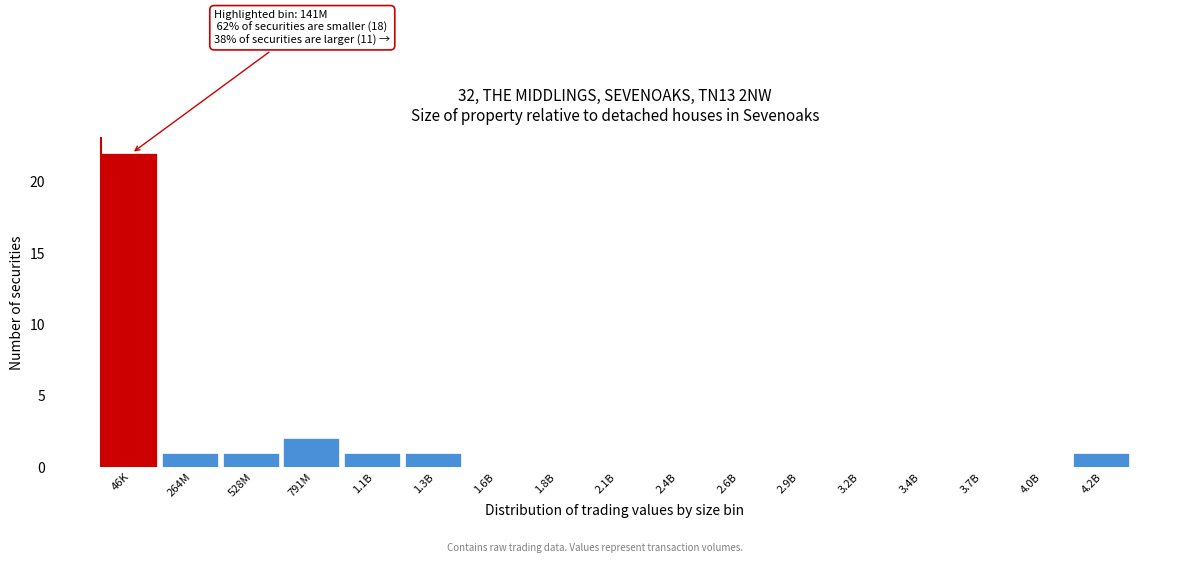

Reading right to left, extract all data points from this chart.

4.2B=1	4.0B=0	3.7B=0	3.4B=0	3.2B=0	2.9B=0	2.6B=0	2.4B=0	2.1B=0	1.8B=0	1.6B=0	1.3B=1	1.1B=1	791M=2	528M=1	264M=1	46K=22